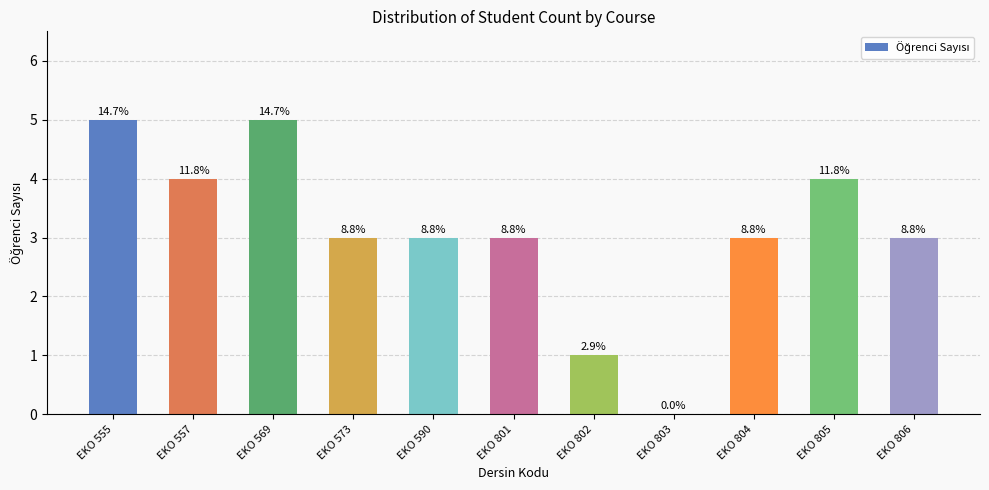

The chart shows a value of 2 at EKO 590. True or false?

False